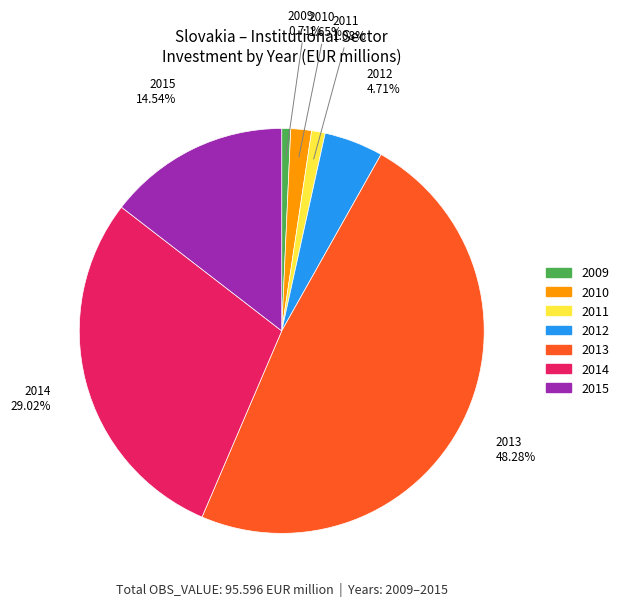

What is the largest slice in the pie chart?

2013